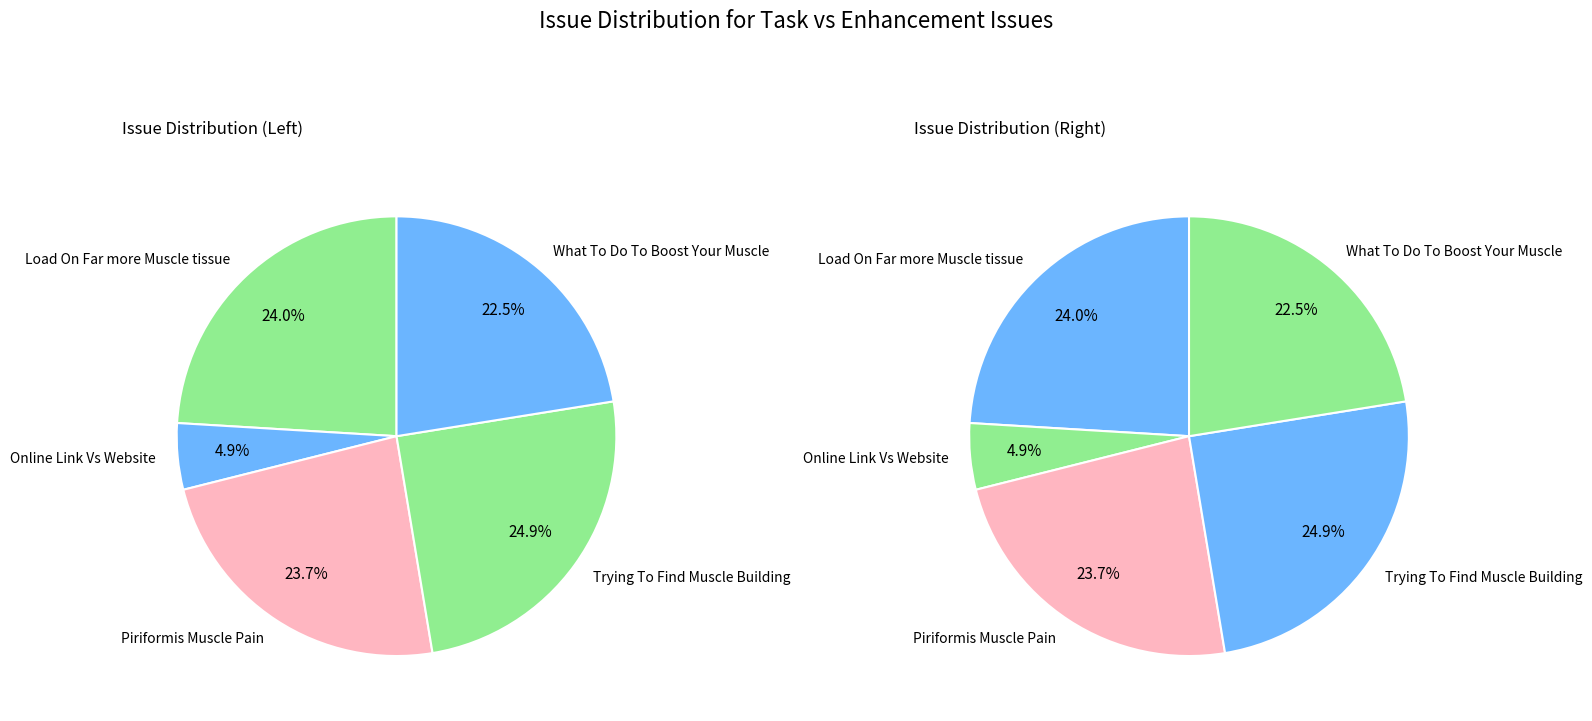

What percentage is the Online Link Vs Website Positioning slice, to the nearest percent?

5%